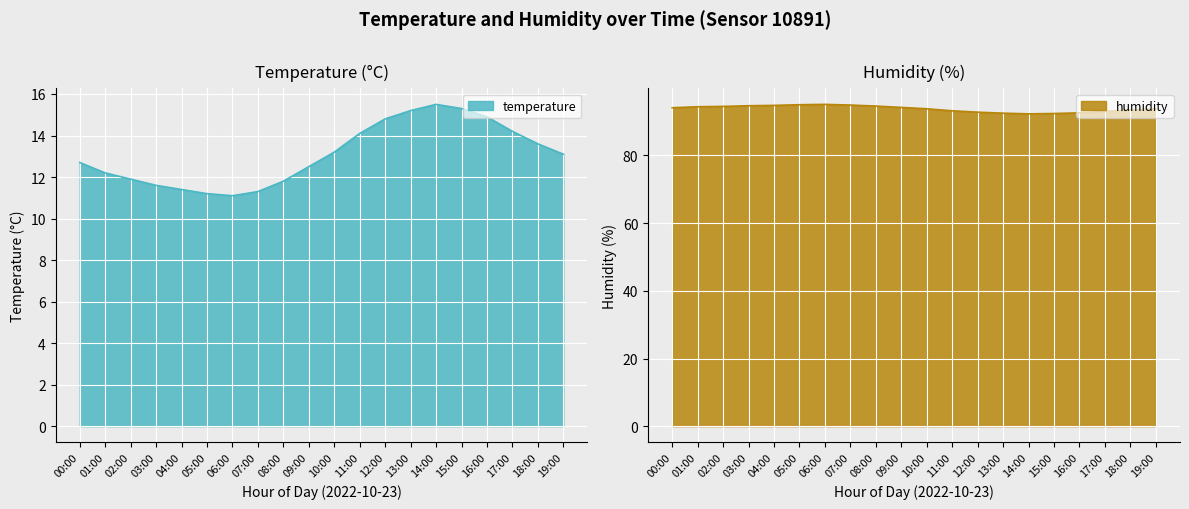

What are all the series names shown in the legend?

temperature, humidity